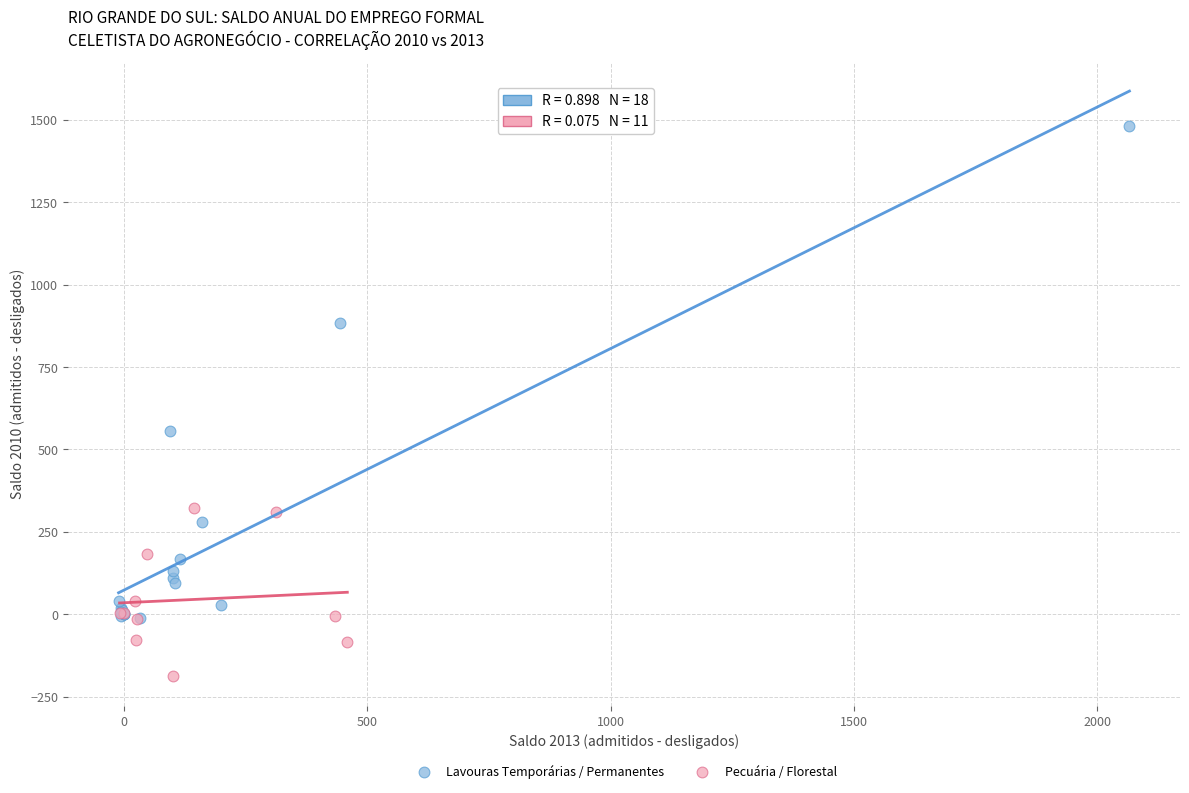

Which series contains the lowest Y value?

Pecuária / Florestal